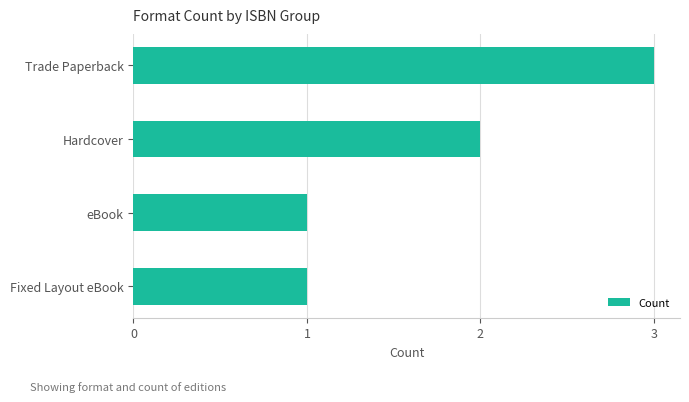

Is it true that the value at Trade Paperback is 4?

False